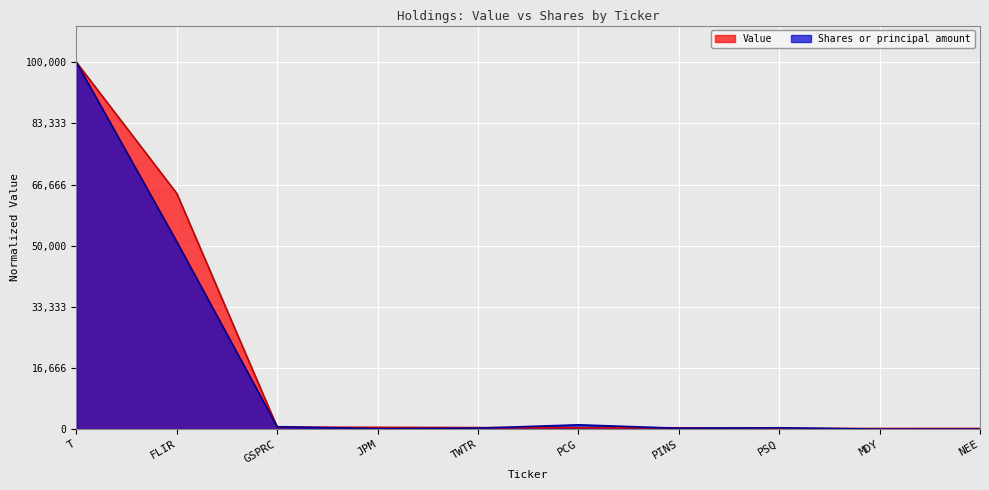

Is it true that Shares or principal amount equals 51084.7 at FLIR?

True